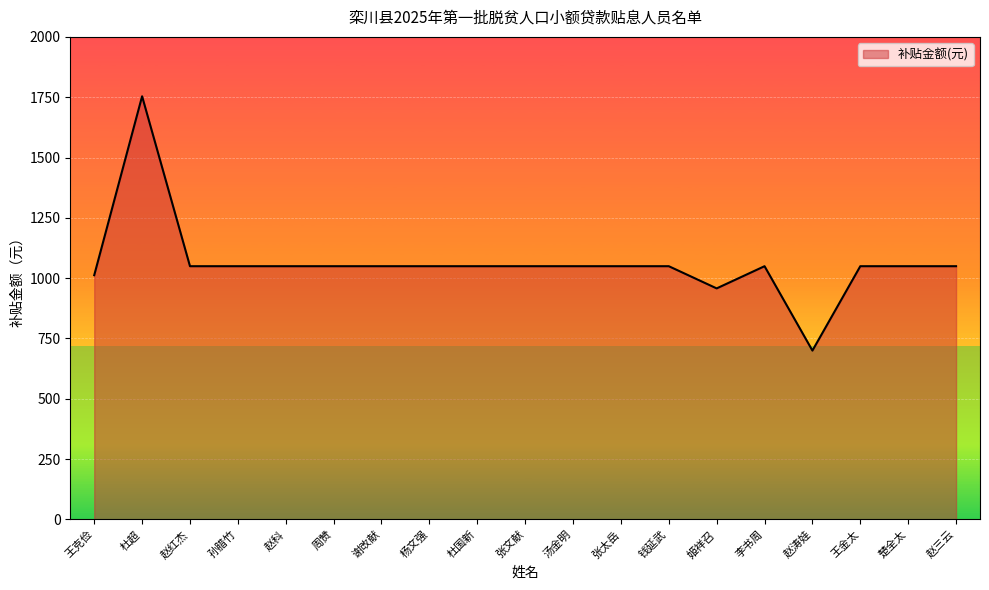

True or false: there are more than 0 points higher than both neighbors.

True